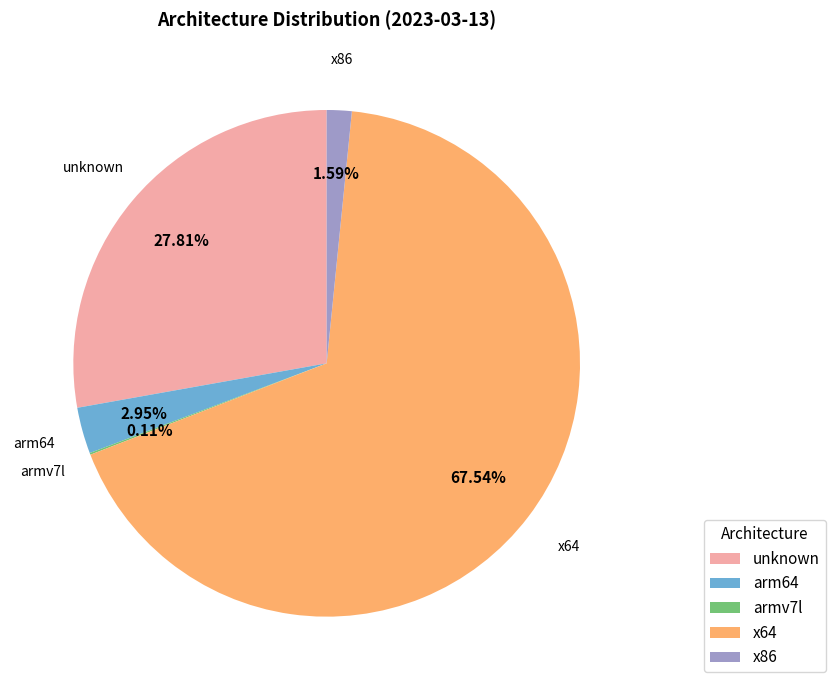

Which has a higher value, x86 or arm64?

arm64